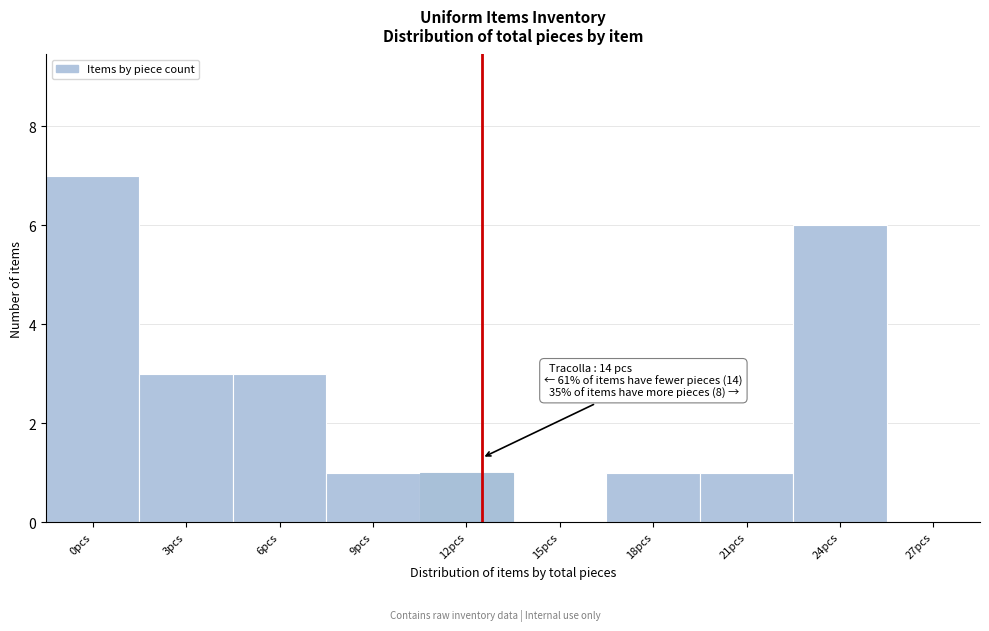

Reading left to right, list all the values displayed in this chart.

0pcs=7	3pcs=3	6pcs=3	9pcs=1	12pcs=1	15pcs=0	18pcs=1	21pcs=1	24pcs=6	27pcs=0